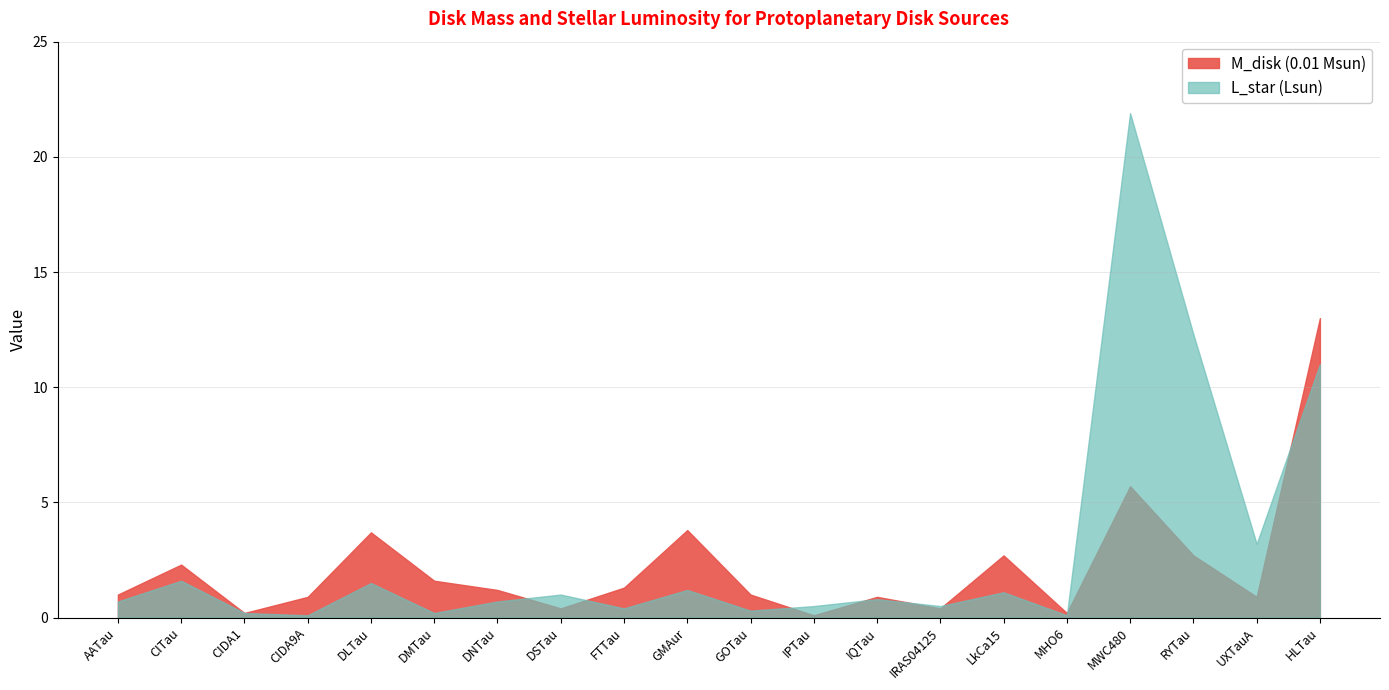

Where is the first local maximum for L_star (Lsun)?

CITau